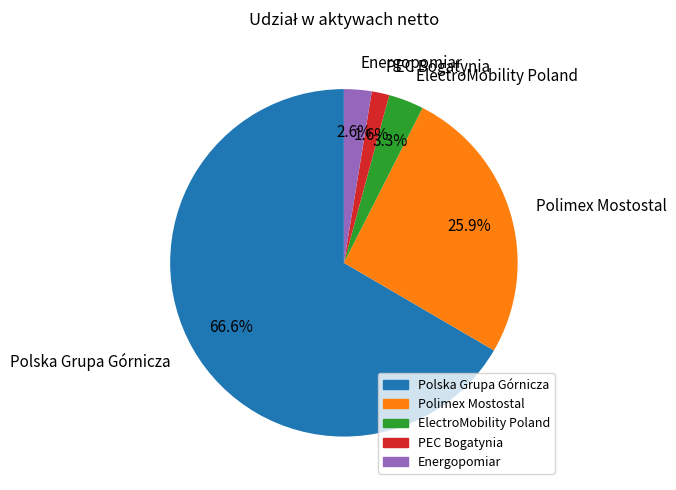

Combined, do ElectroMobility Poland and Polska Grupa Górnicza account for over 50%?

Yes